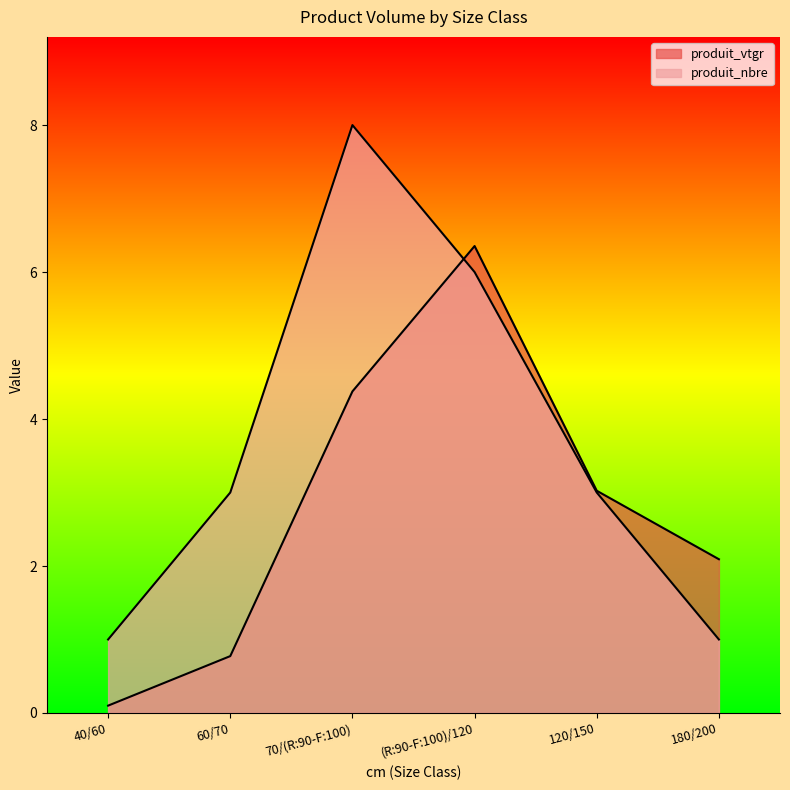

Which label corresponds to the largest value in the chart?

70/(R:90-F:100)